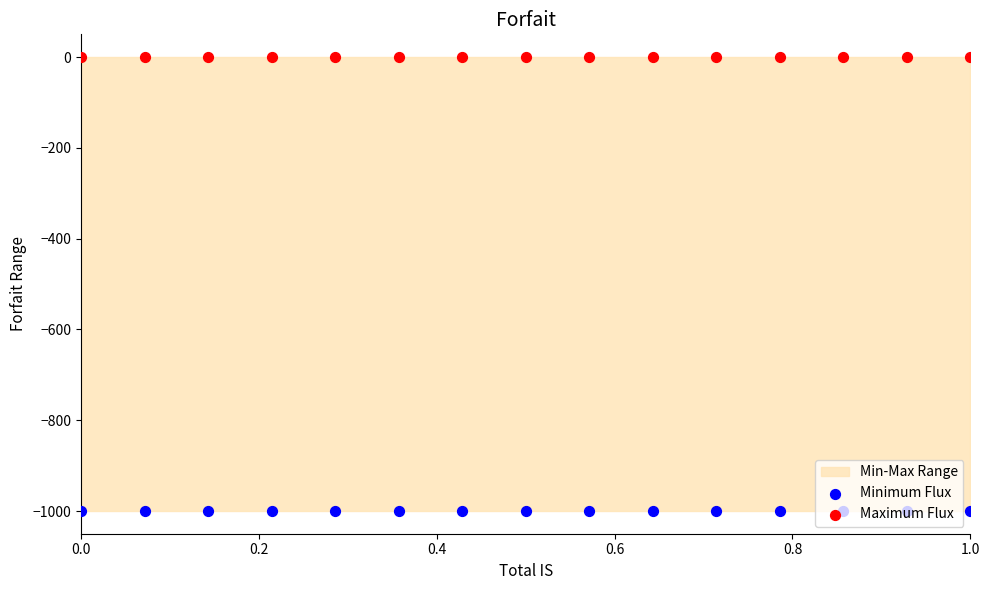

Is the value of Minimum Flux at 9 greater than the value of Maximum Flux at 1.0?

No